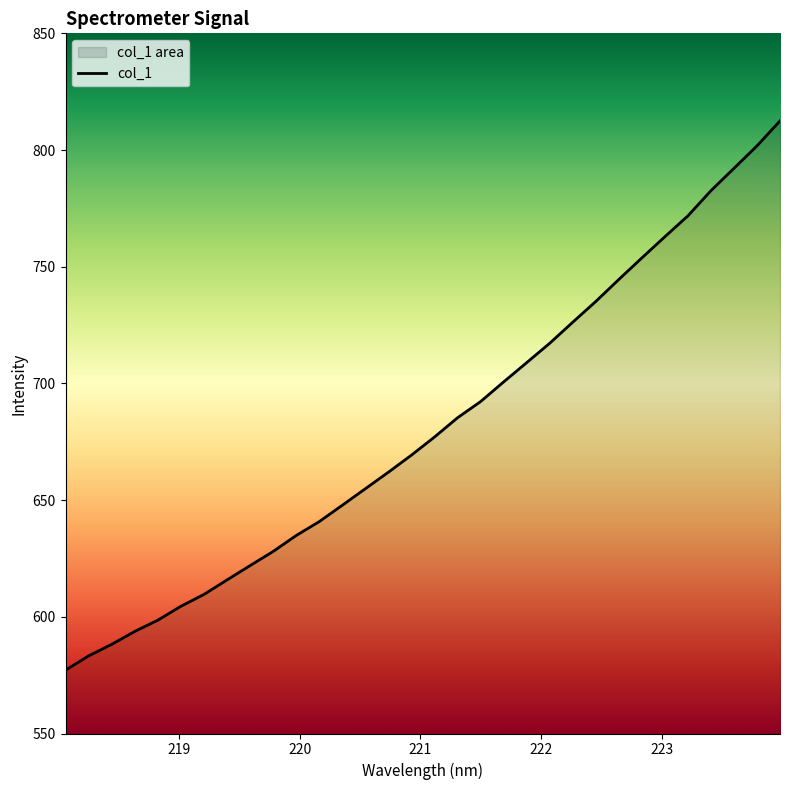

Does the chart display data point markers on the line(s)?

No